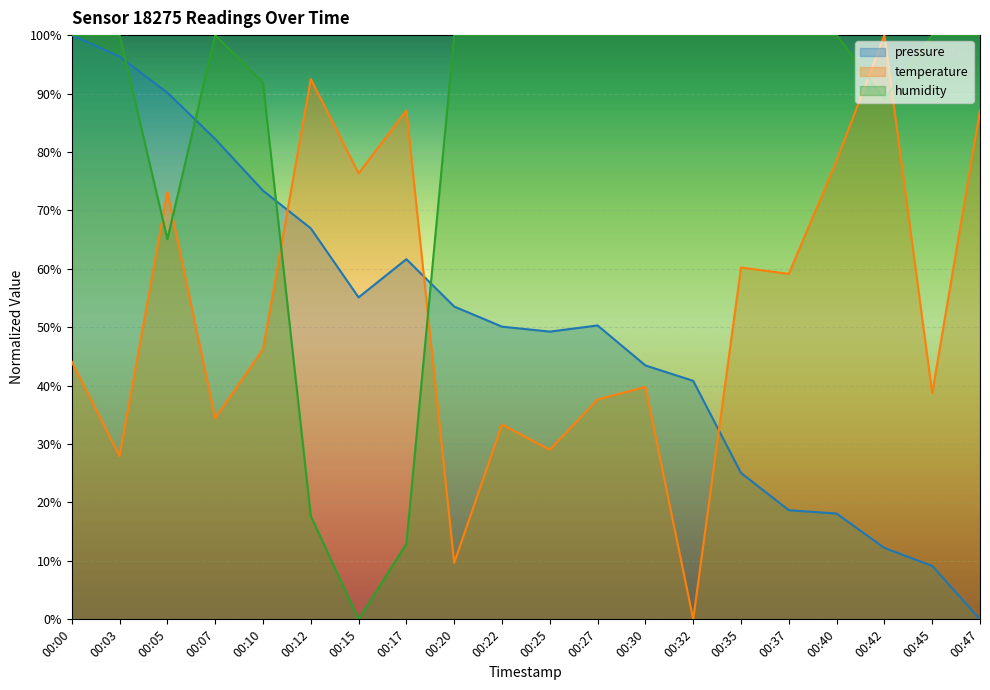

Count the number of categories in the chart.

20